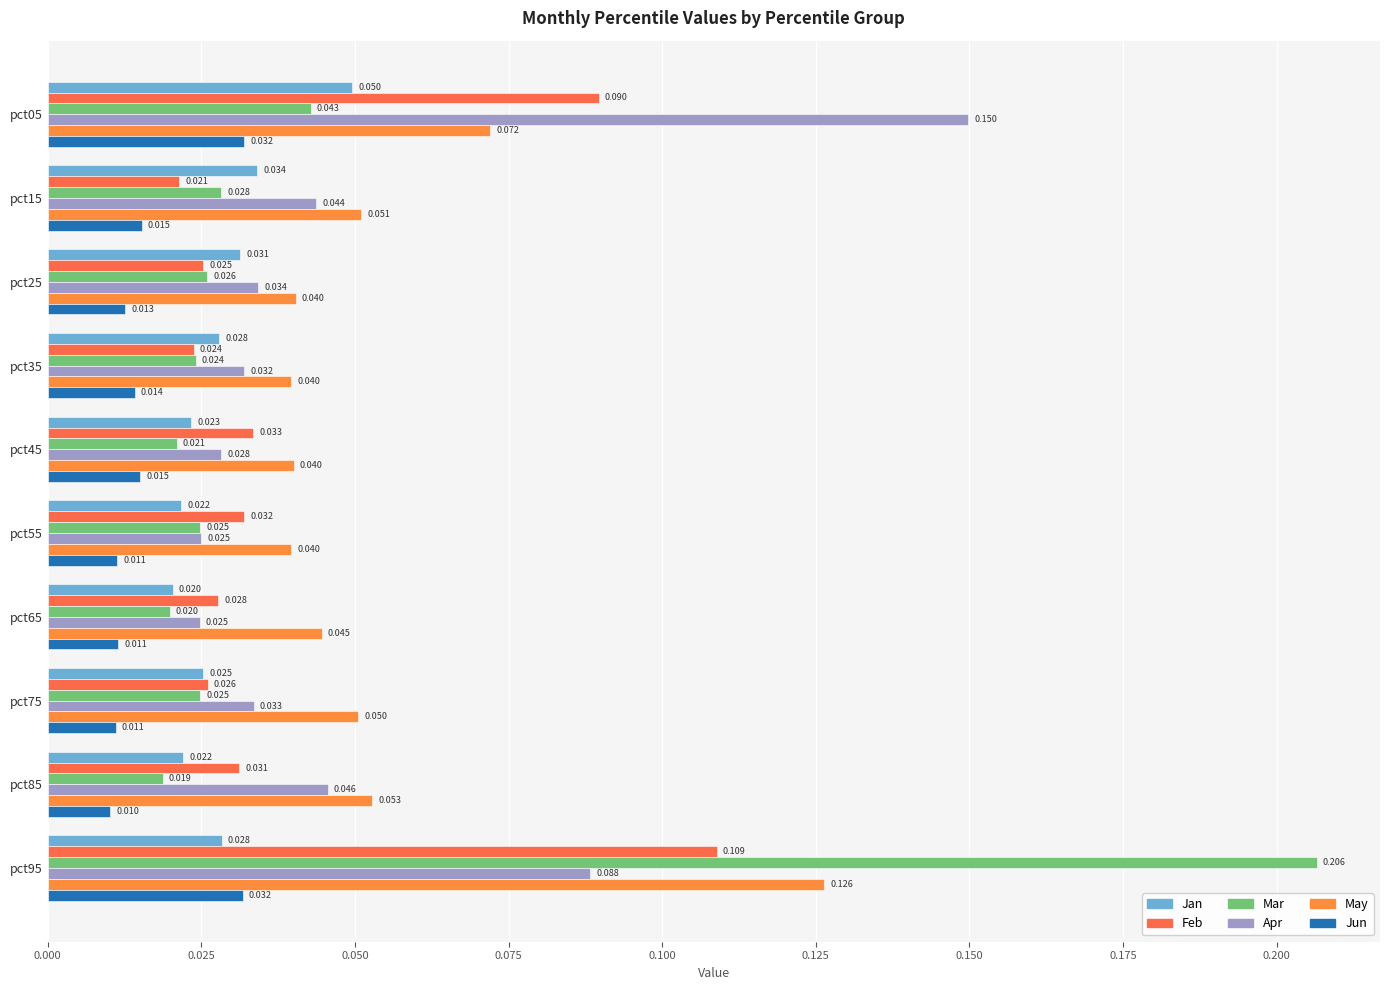

How many data points does each series have?

10